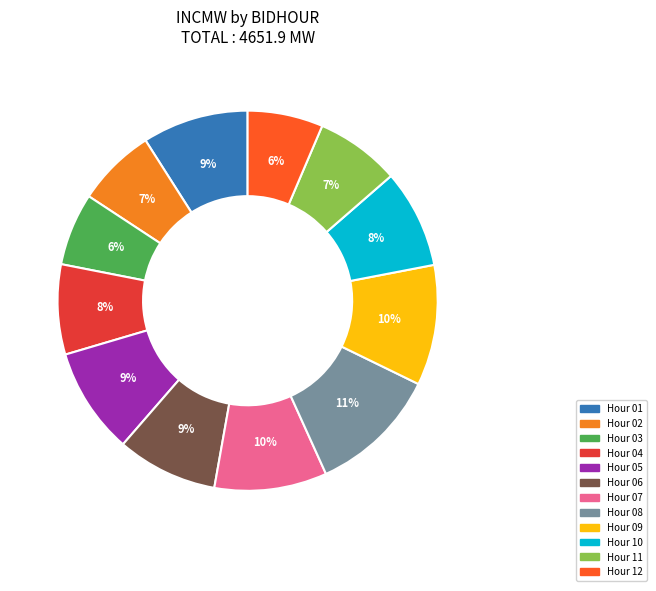

Count the number of slices in the pie.

12